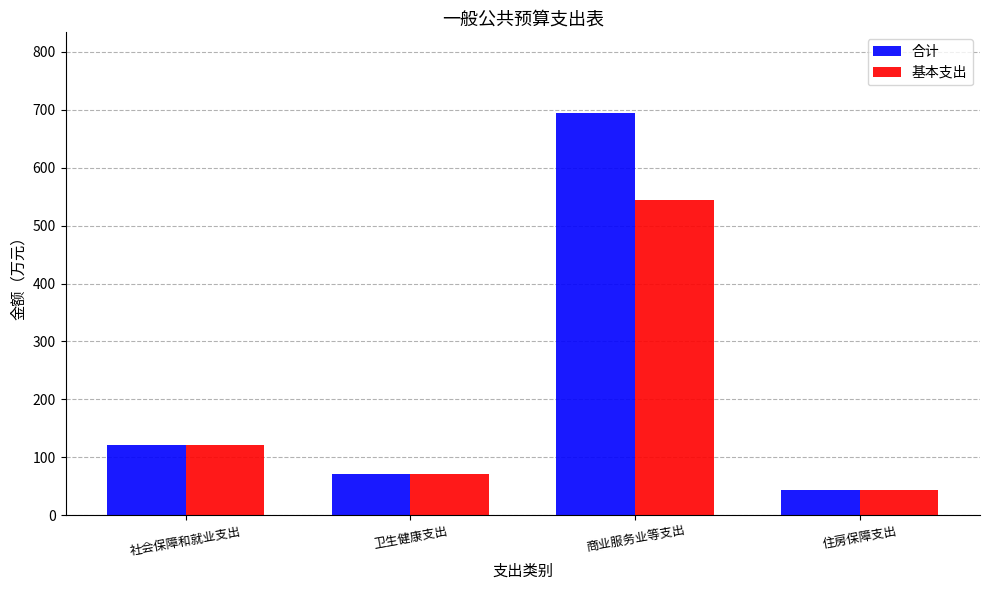

Rank the series by their maximum value, from lowest to highest.

基本支出, 合计